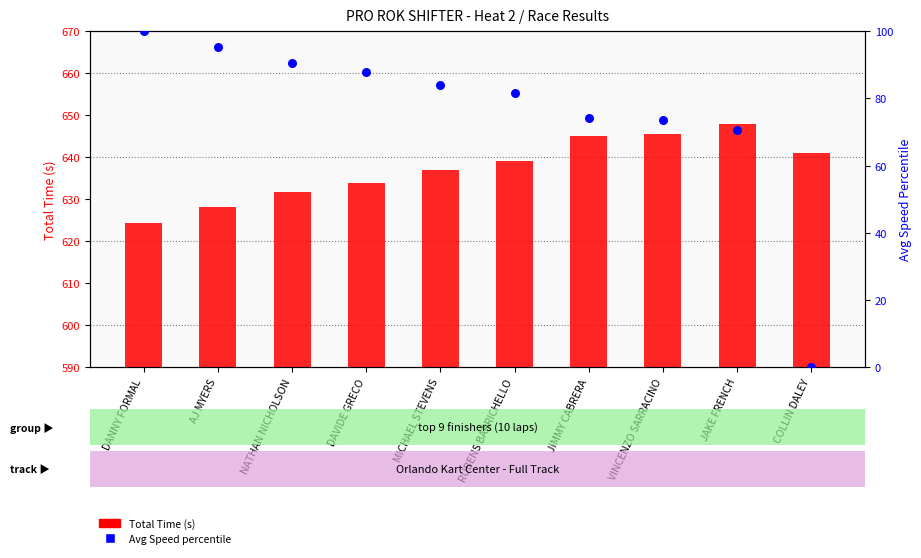

Which series reaches the maximum Y coordinate?

Total Time (s)